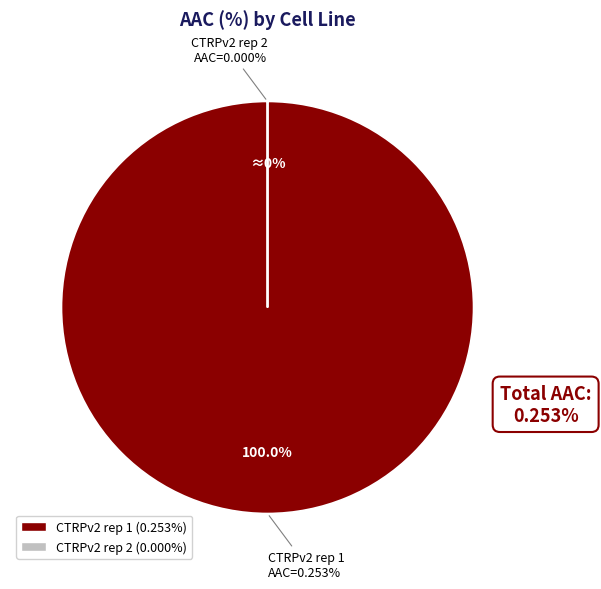

What is the smallest slice in the pie chart?

CTRPv2 rep 2